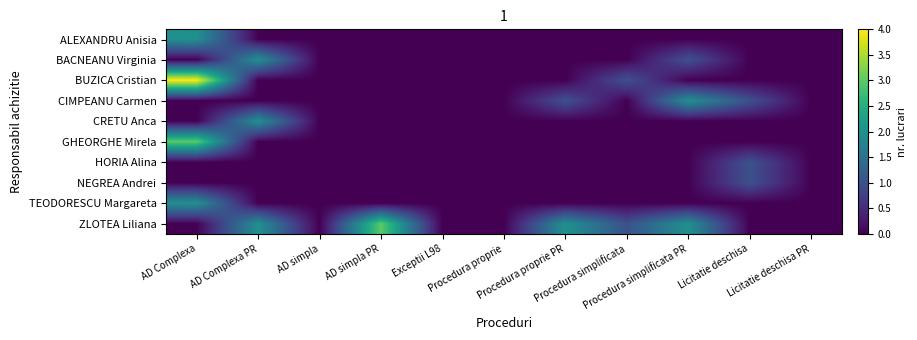

Which label corresponds to the largest value in the chart?

AD Complexa